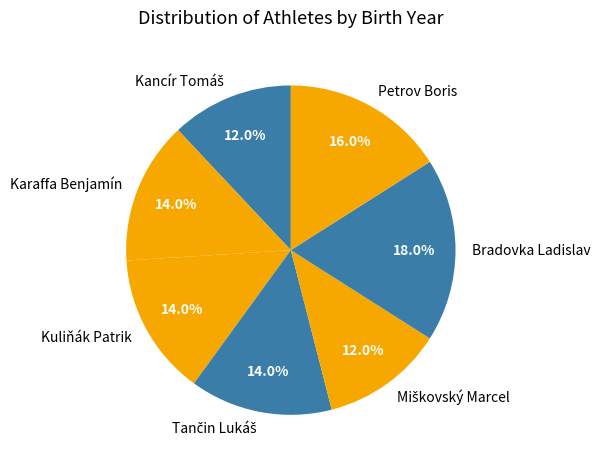

Is the sum of Kuliňák Patrik and Petrov Boris greater than half?

No